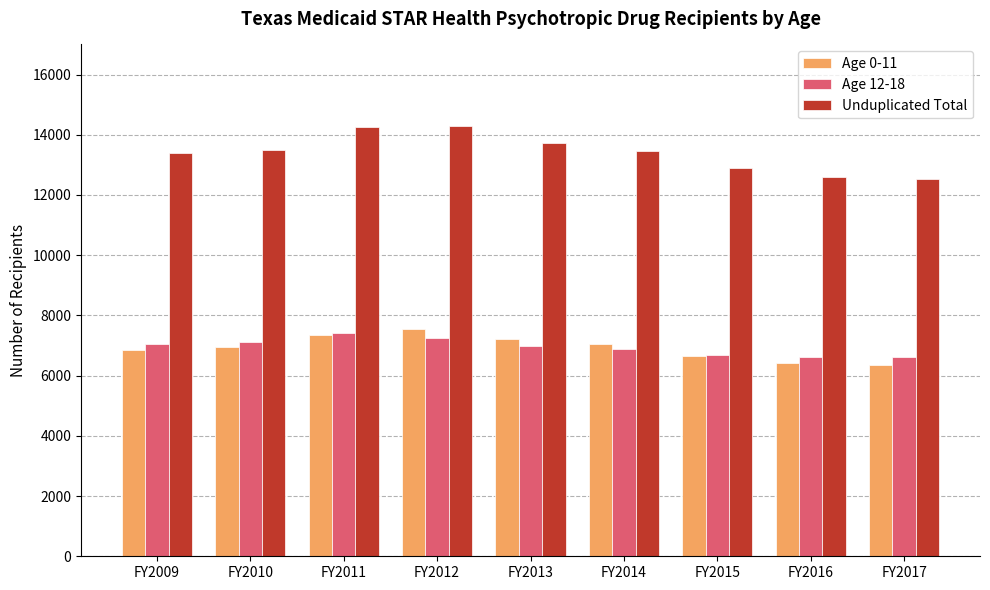

What is the difference between the highest and lowest values at FY2009?

6526